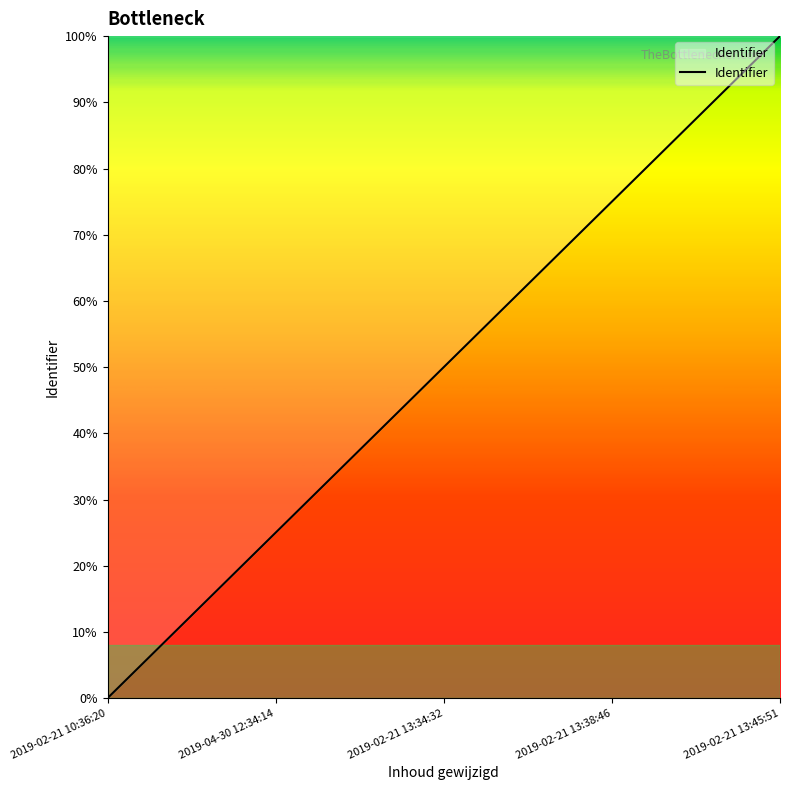

Is this an area chart (filled region under the line)?

Yes